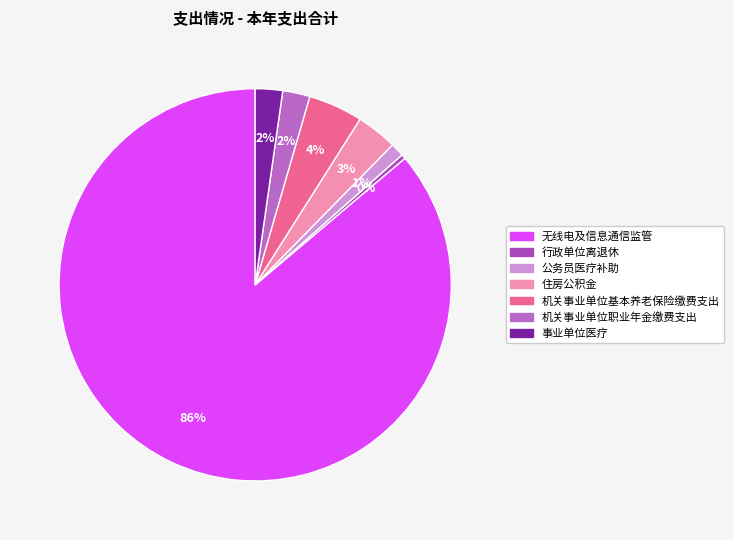

True or false: 机关事业单位基本养老保险缴费支出 accounts for 1% of the total.

False